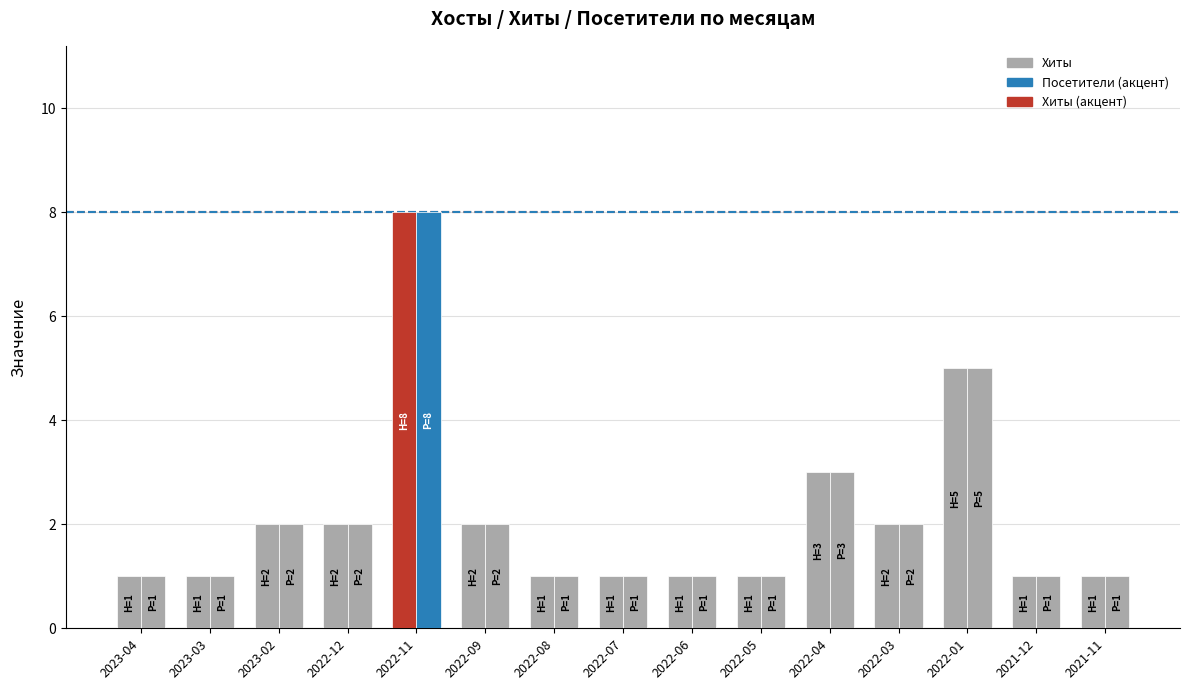

How many series are shown in this chart?

2